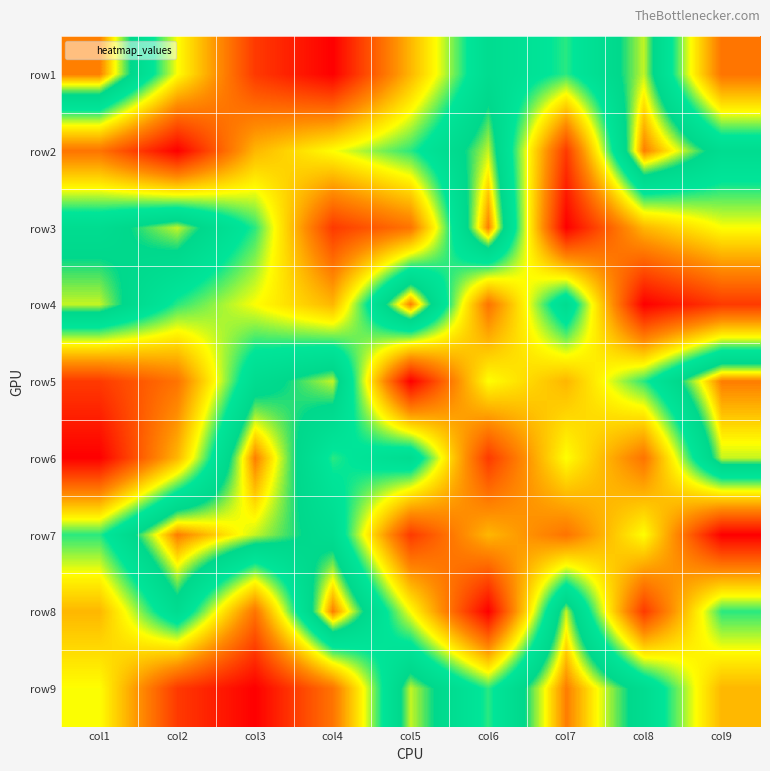

Between col9 and col3, which is larger?

col9